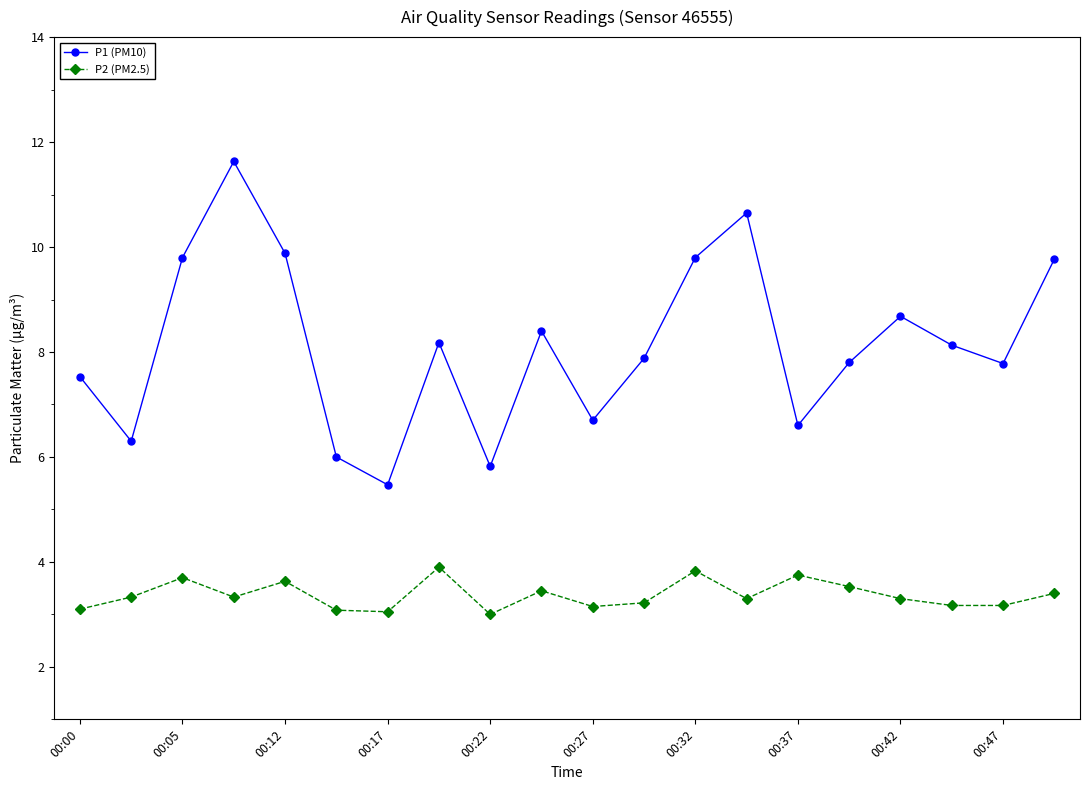

What is the minimum value shown in the chart?

3.0